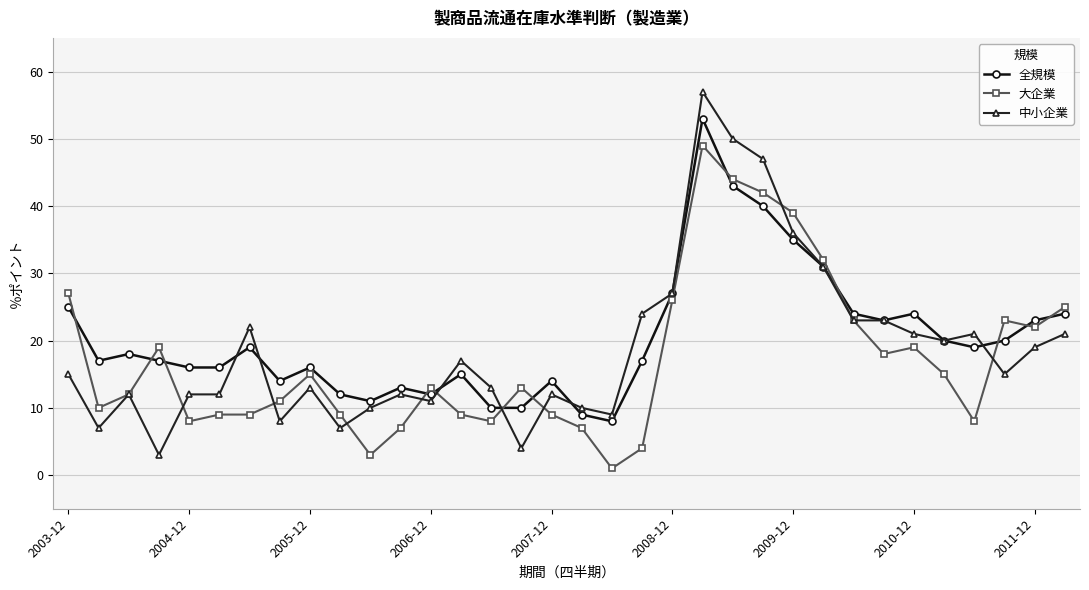

What is the value of the 大企業 point at the 5th from the left?

8